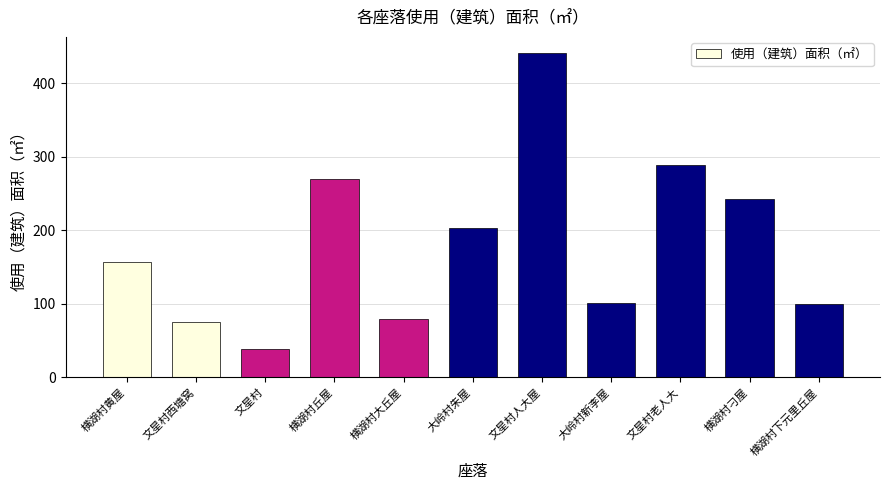

At which category does the chart reach its minimum across all series?

文星村